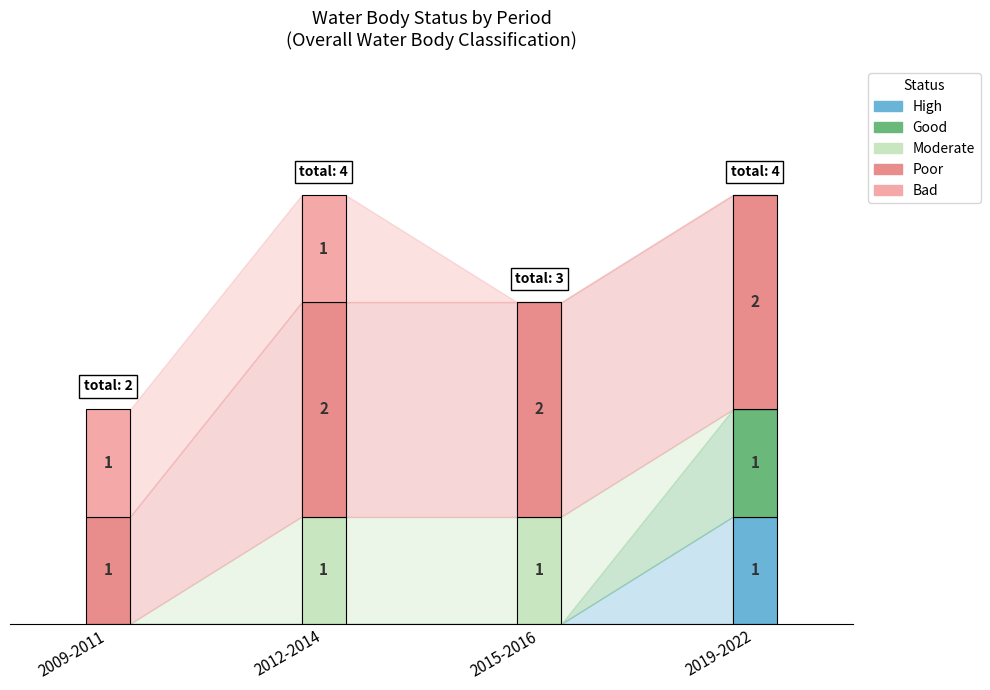

Which category has the highest value in the High series?

2019-2022